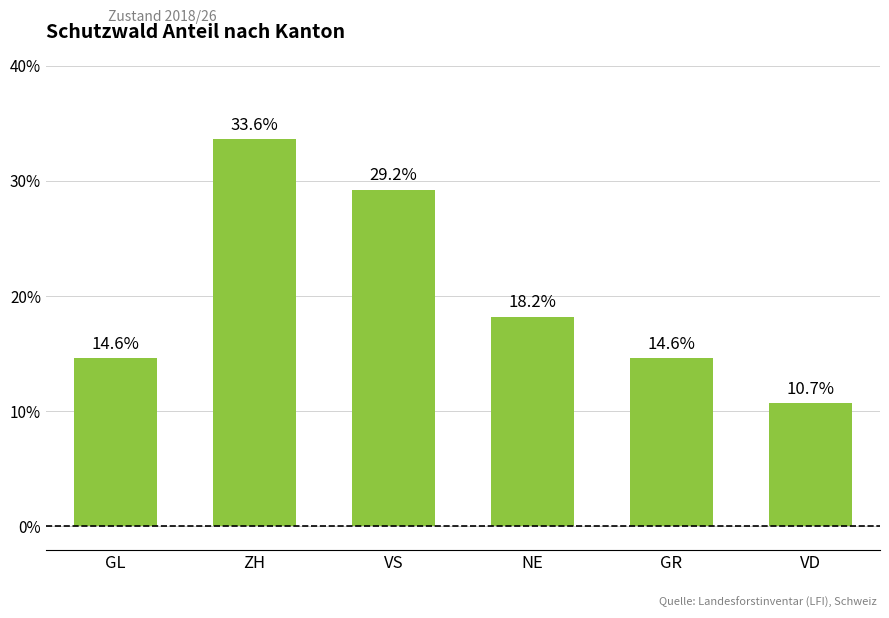

What is the sum of all values?

120.9